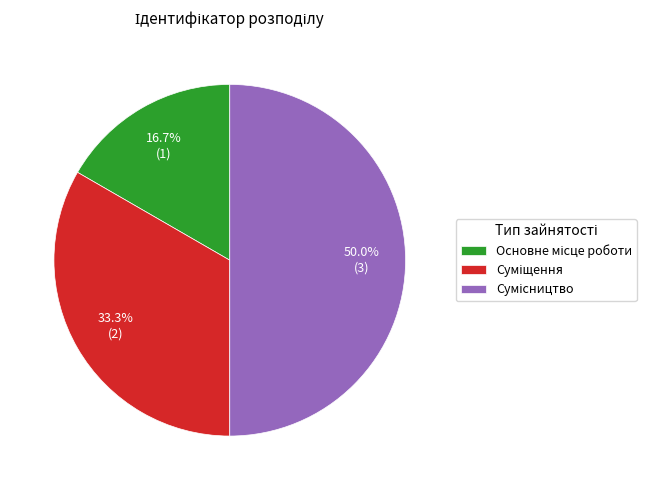

Which slice is the smallest?

Основне місце роботи